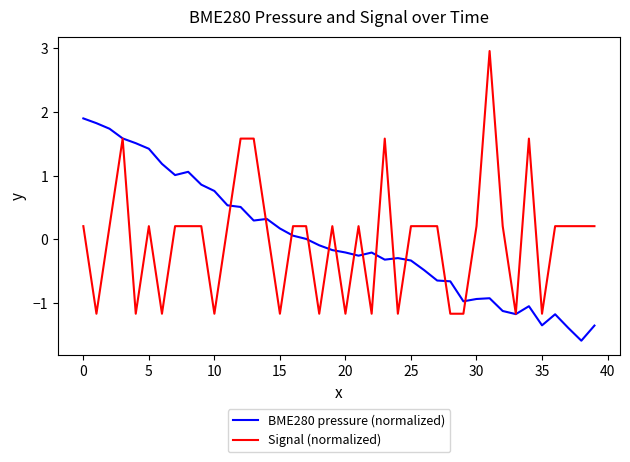

Rank the series by their maximum value, from lowest to highest.

BME280 pressure (normalized), Signal (normalized)